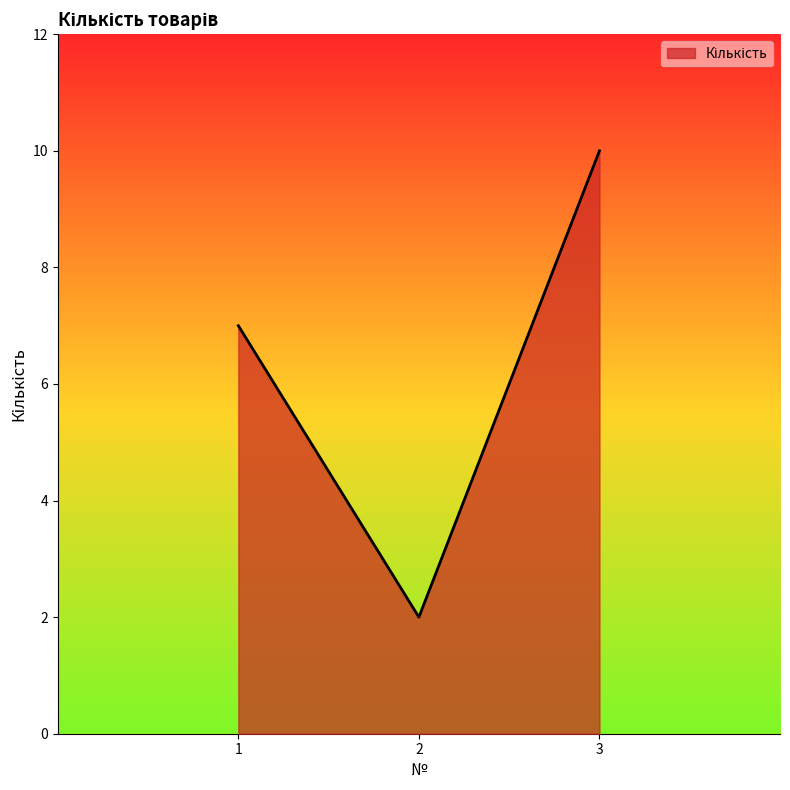

Reading left to right, transcribe all the data shown in this chart.

7	2	10